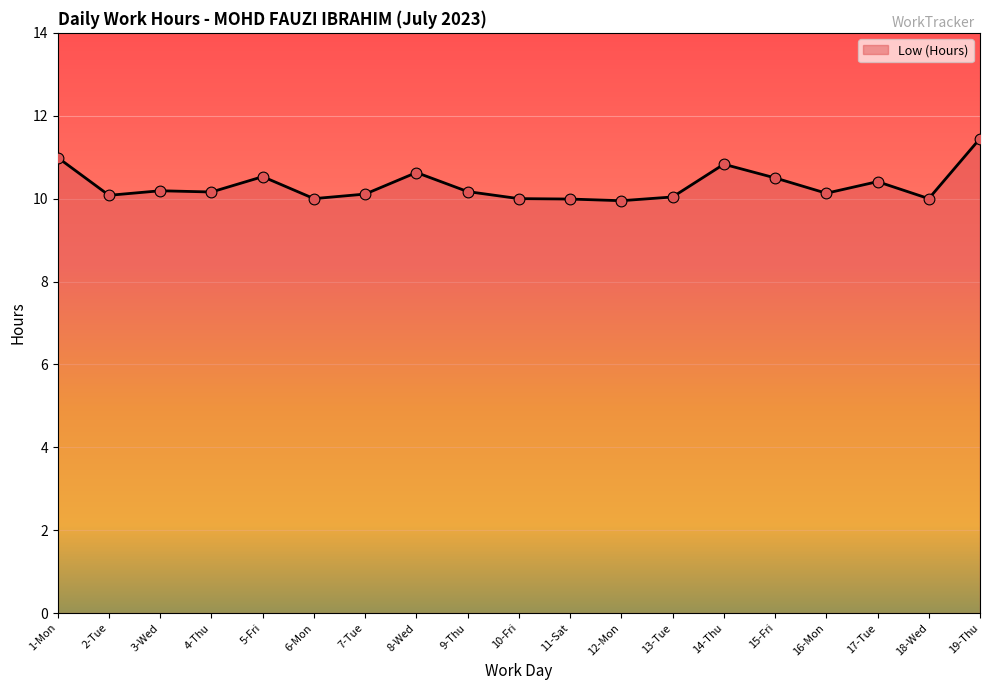

What is the change in value from 5-Fri to 18-Wed?

-0.5